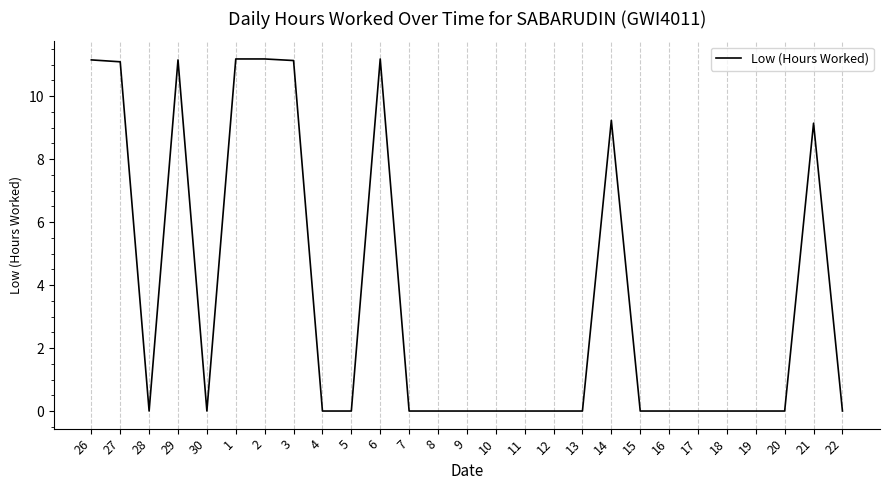

What is the maximum value shown in the chart?

11.2